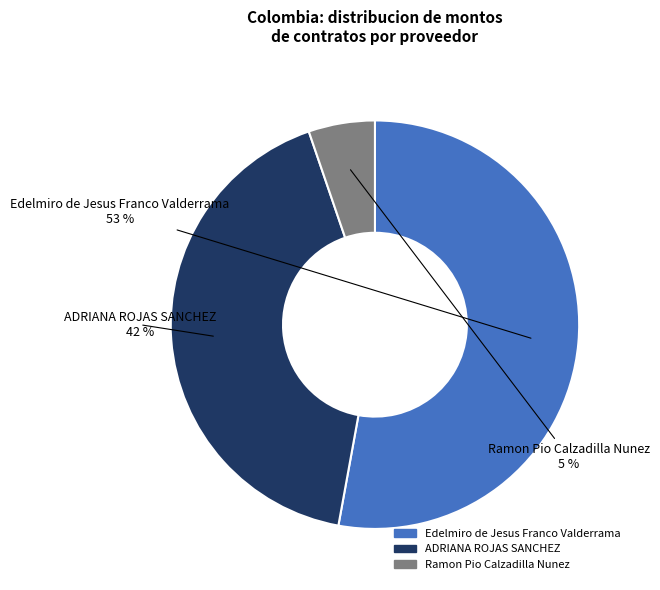

To the nearest percent, what is the difference between the largest and smallest slice percentages?

48%